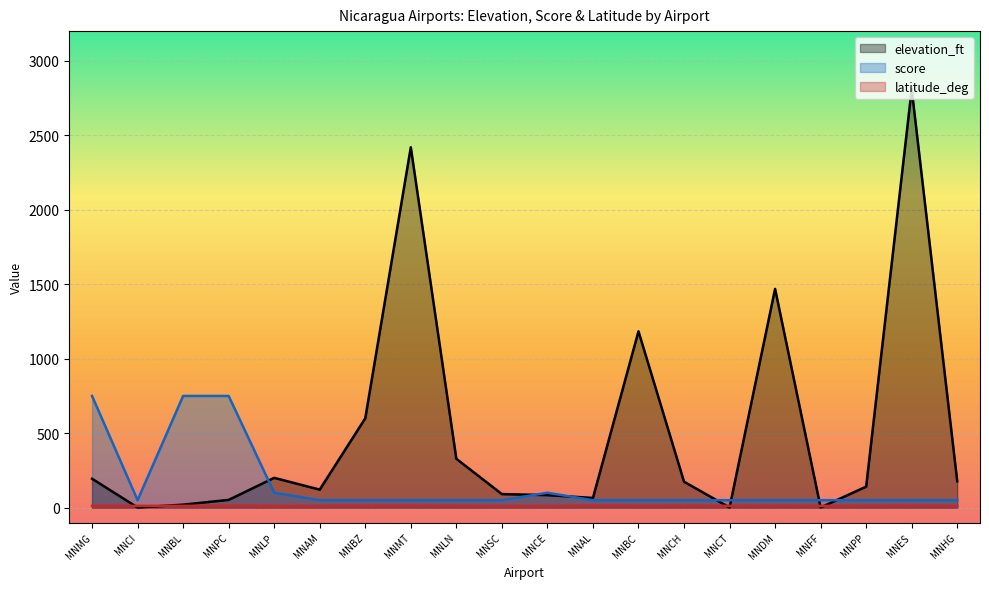

How many values in the latitude_deg series are below 12?

6